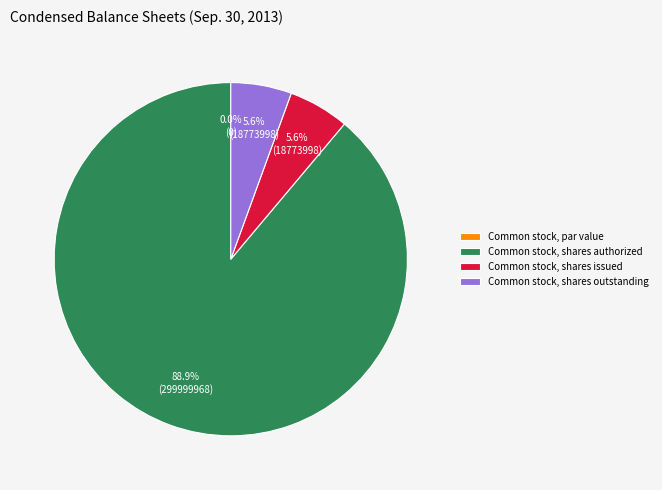

To the nearest percent, what portion does Common stock, shares issued represent?

6%